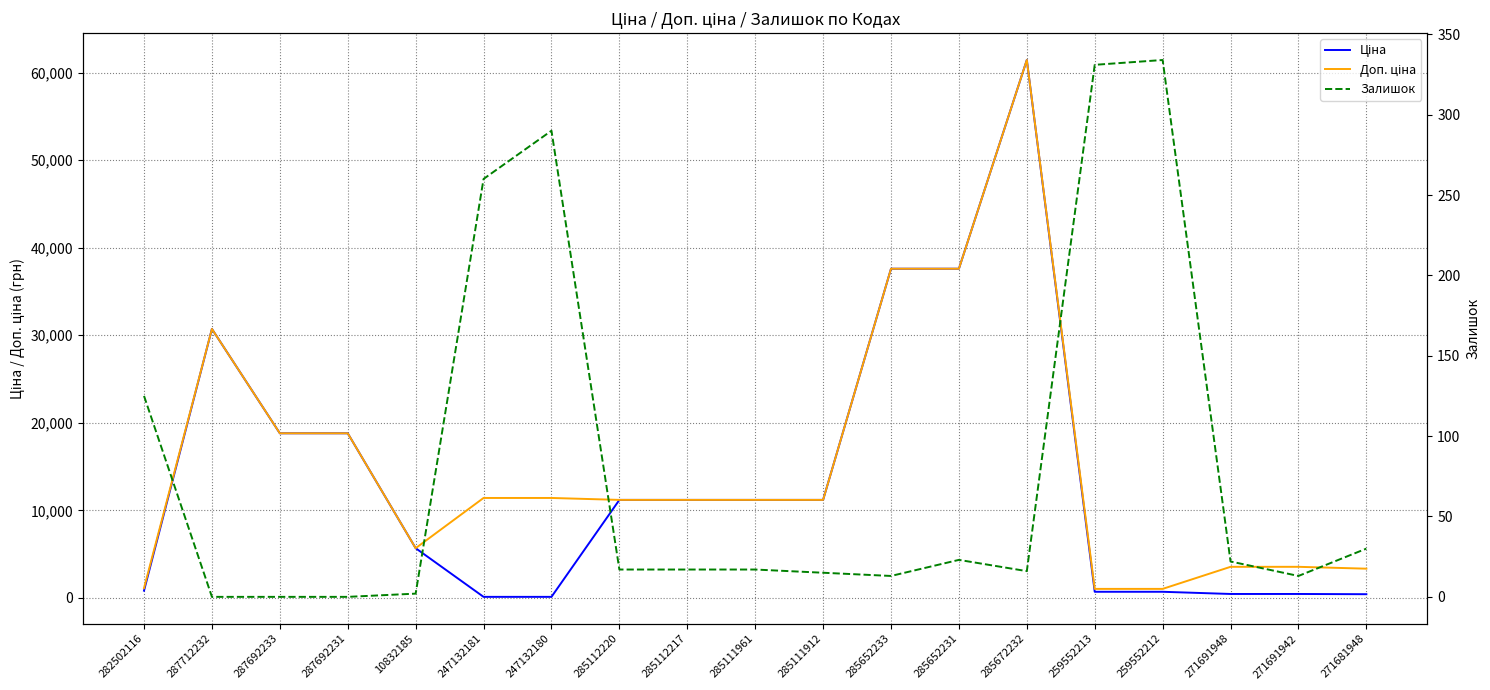

List the series in order of their peak value, highest first.

Ціна, Доп. ціна, Залишок